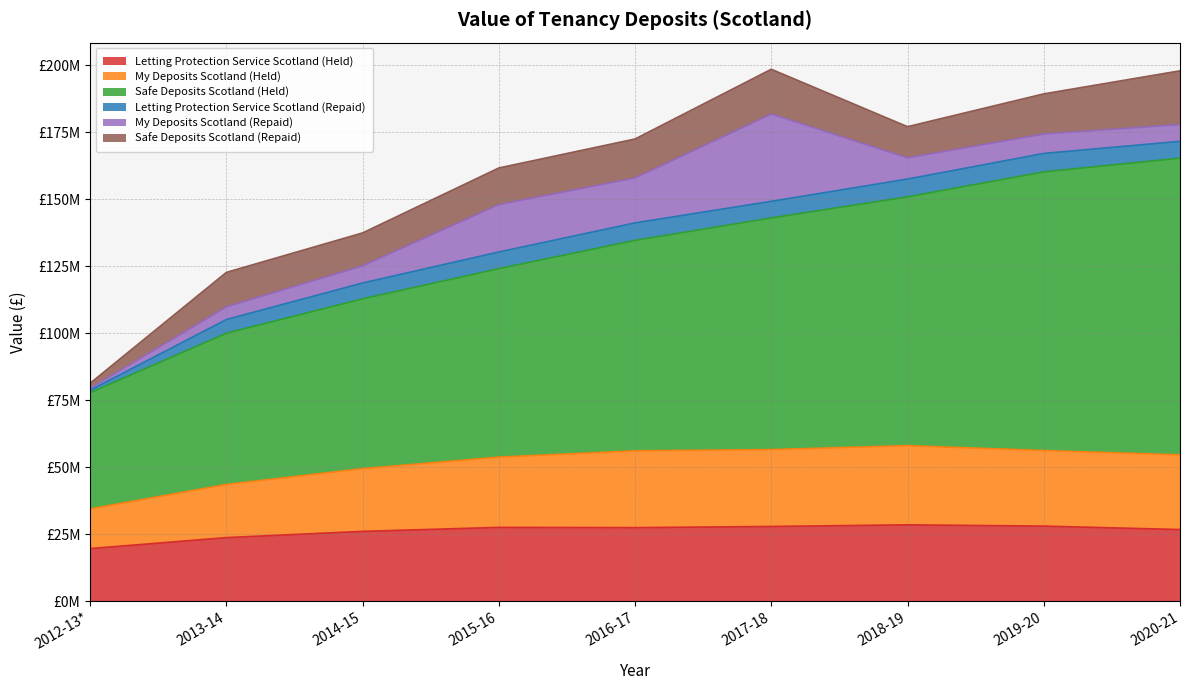

What is the sum of the Letting Protection Service Scotland (Held) values at 2020-21 and 2015-16?

54288533.2